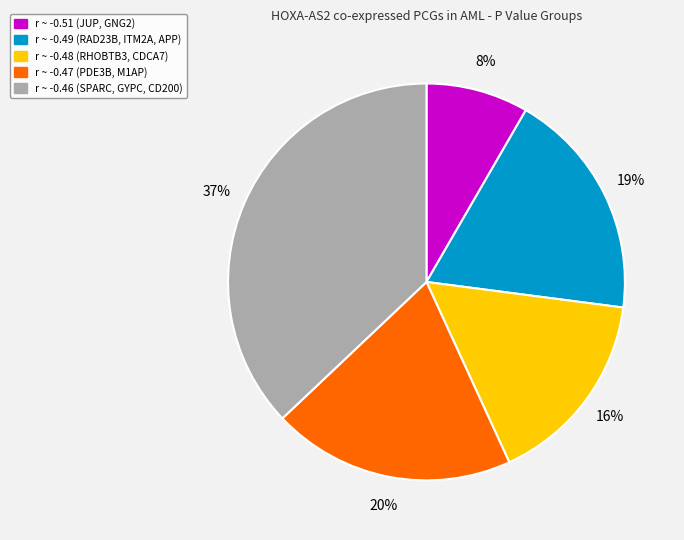

What percentage is the r ~ -0.49 (RAD23B, ITM2A, APP) slice, to the nearest percent?

19%